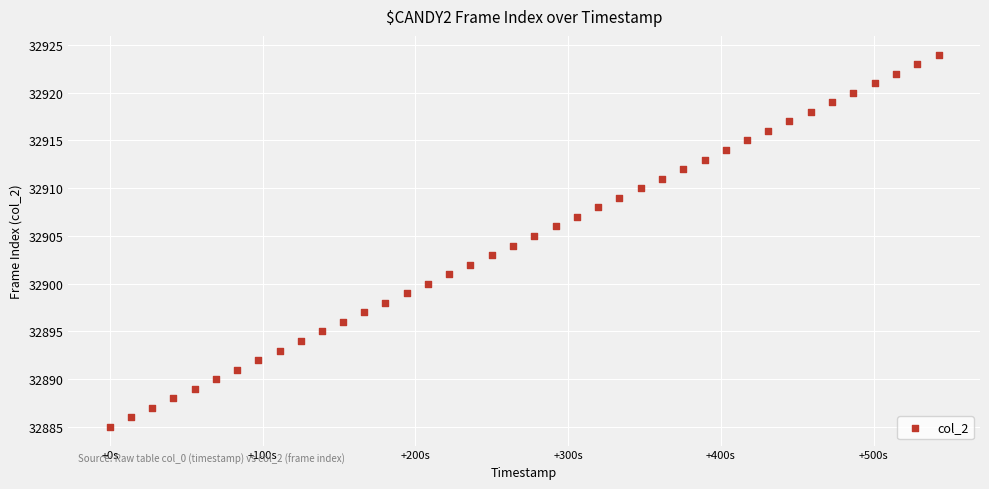

What is the range of Y values (max minus min)?

39